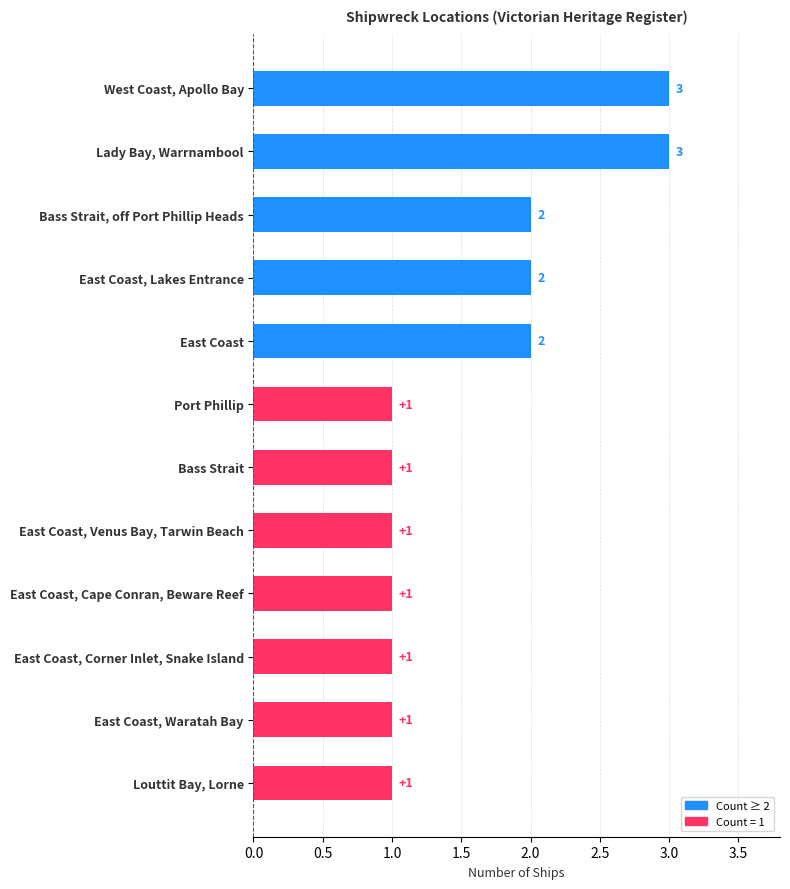

What is the label of the 4th bar from the bottom?

East Coast, Cape Conran, Beware Reef